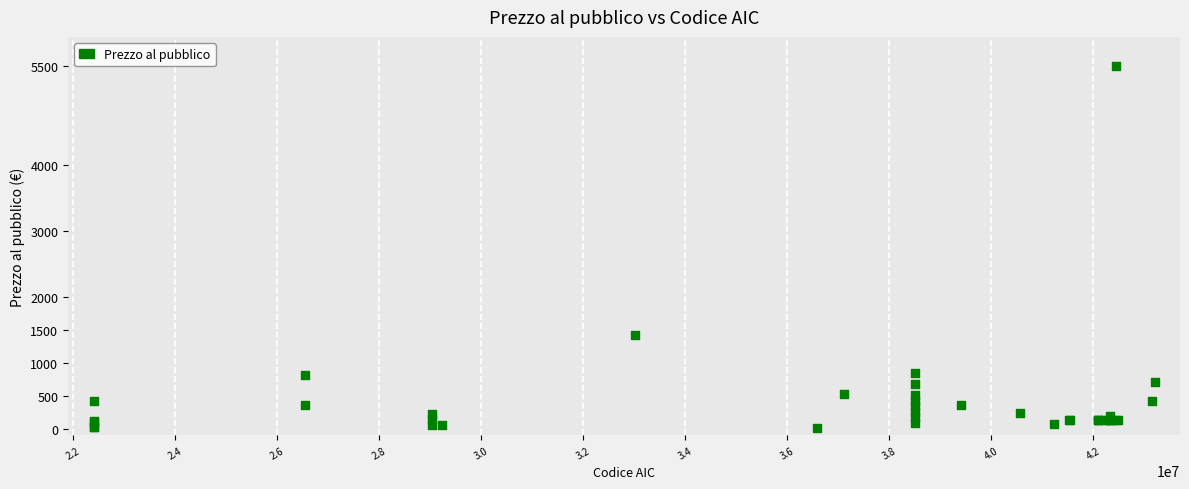

What Y value in the scatter plot is closest to 2752?

1421.9